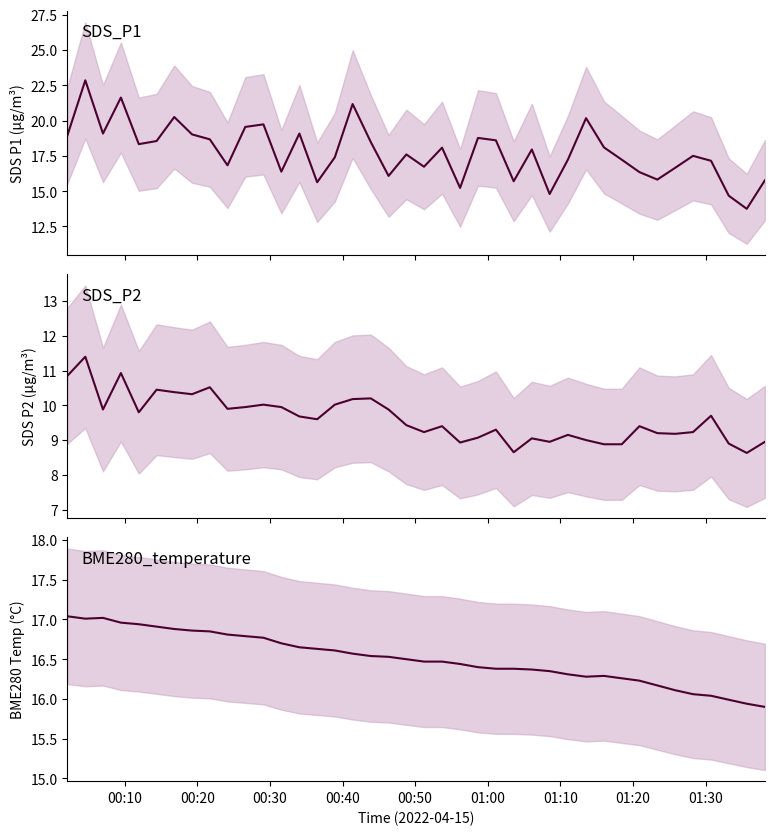

Is it true that BME280_temperature equals 6.3 at 24?

False